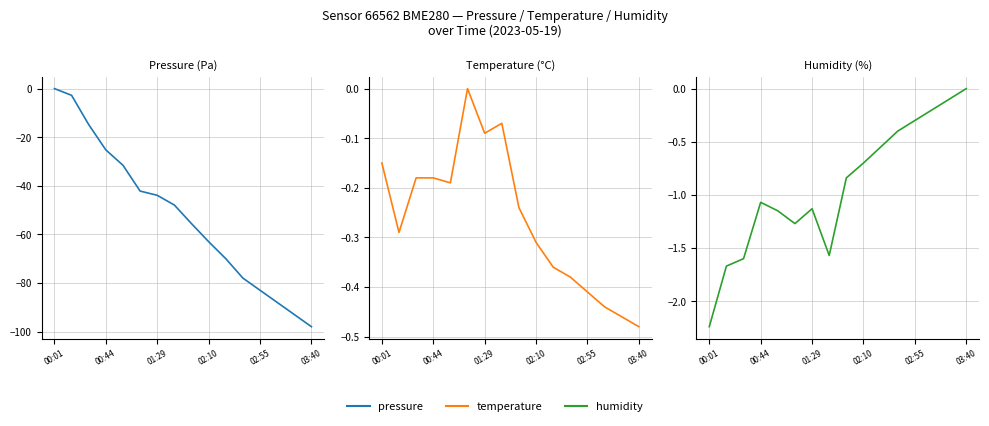

What is the approximate value of humidity at 00:01?

-2.2